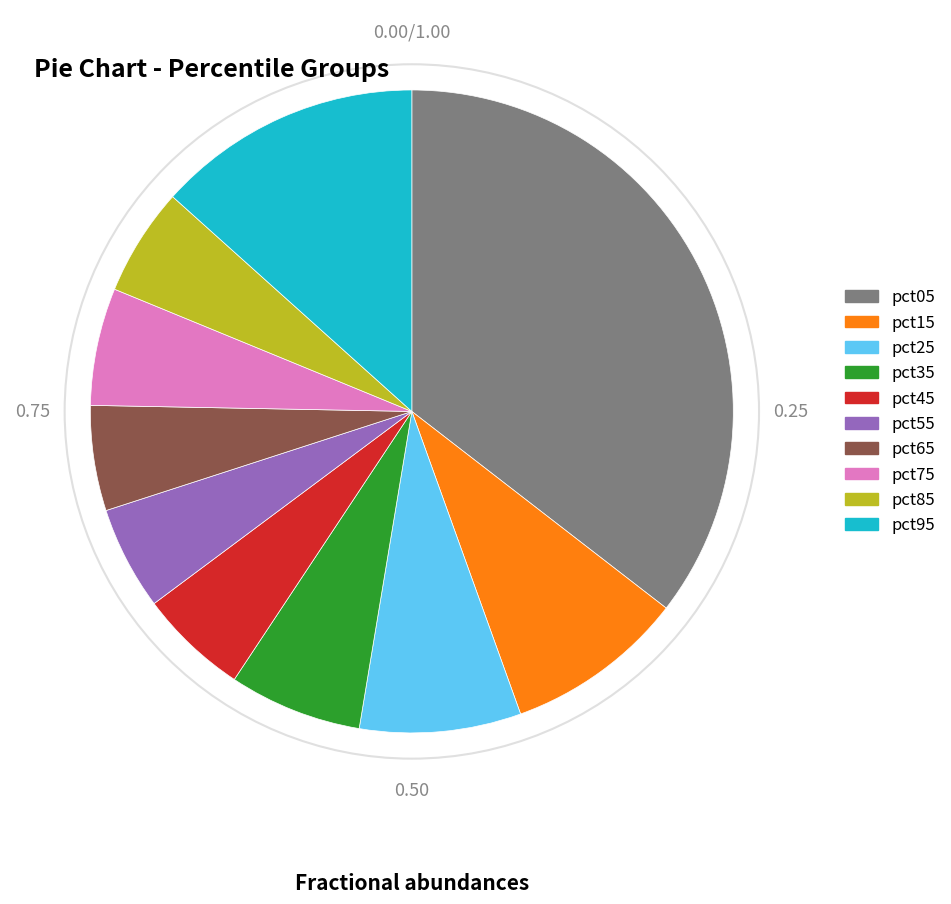

Between pct65 and pct05, which is larger?

pct05